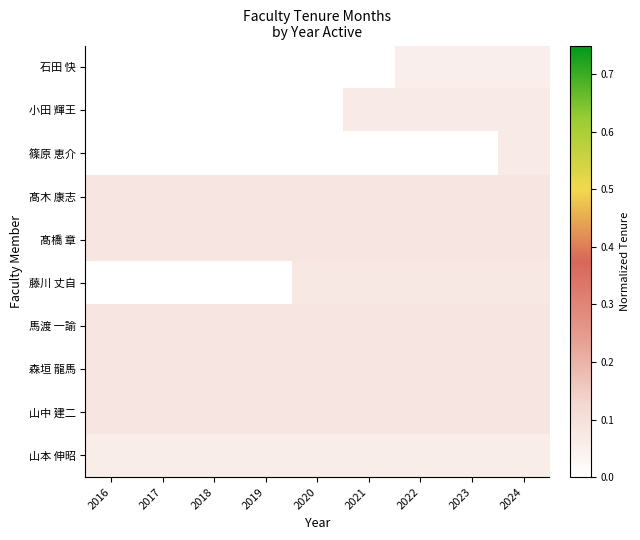

Rank the series at 2022 from highest to lowest value.

髙木 康志, 髙橋 章, 馬渡 一諭, 森垣 龍馬, 山中 建二, 藤川 丈自, 小田 輝王, 山本 伸昭, 石田 快, 篠原 恵介